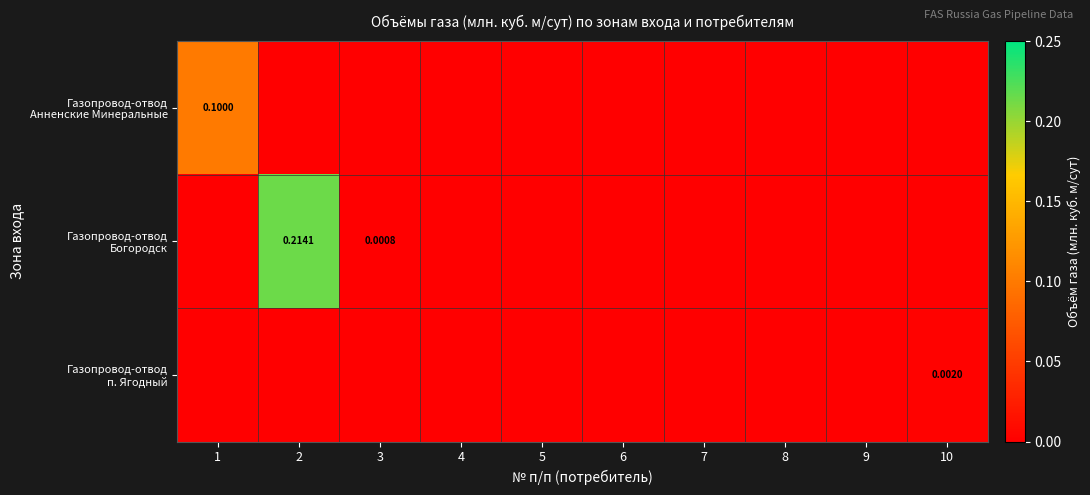

How many positive values does the Газопровод-отвод п. Ягодный series have?

1